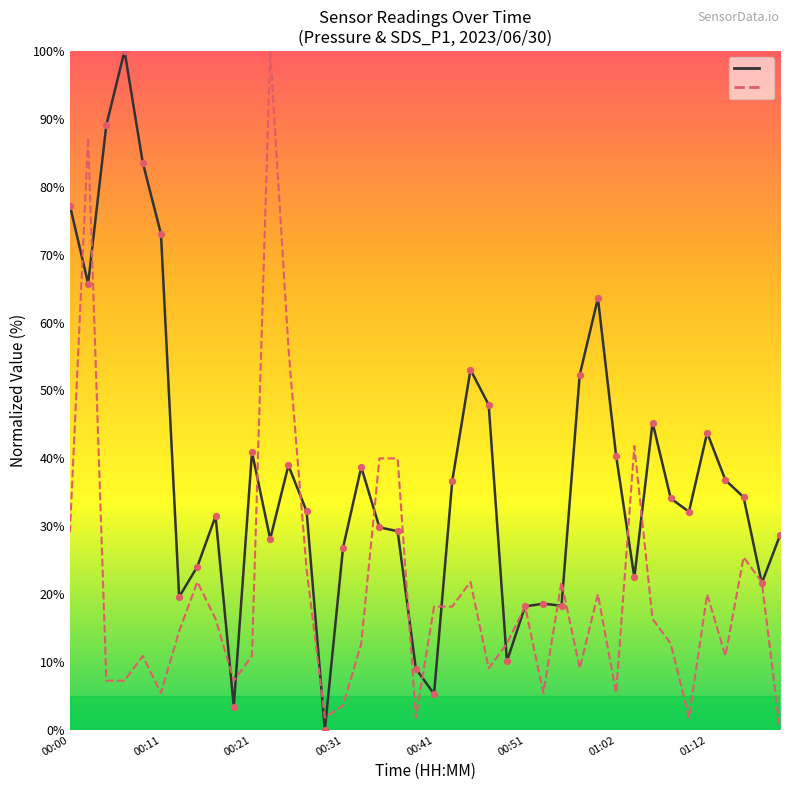

What is the total value across all series at 27?

40.1